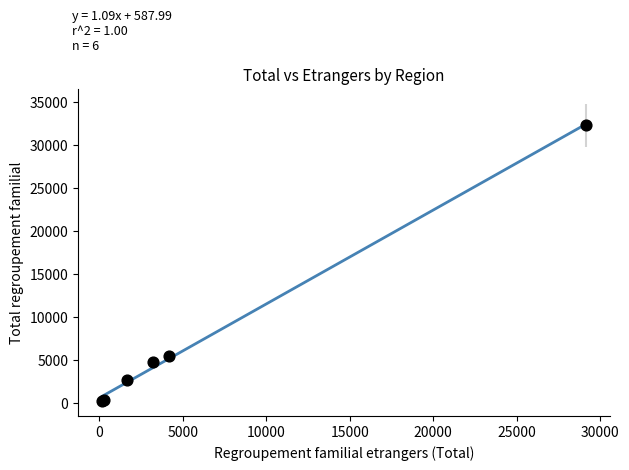

What Y value in the scatter plot is closest to 16277?

5498